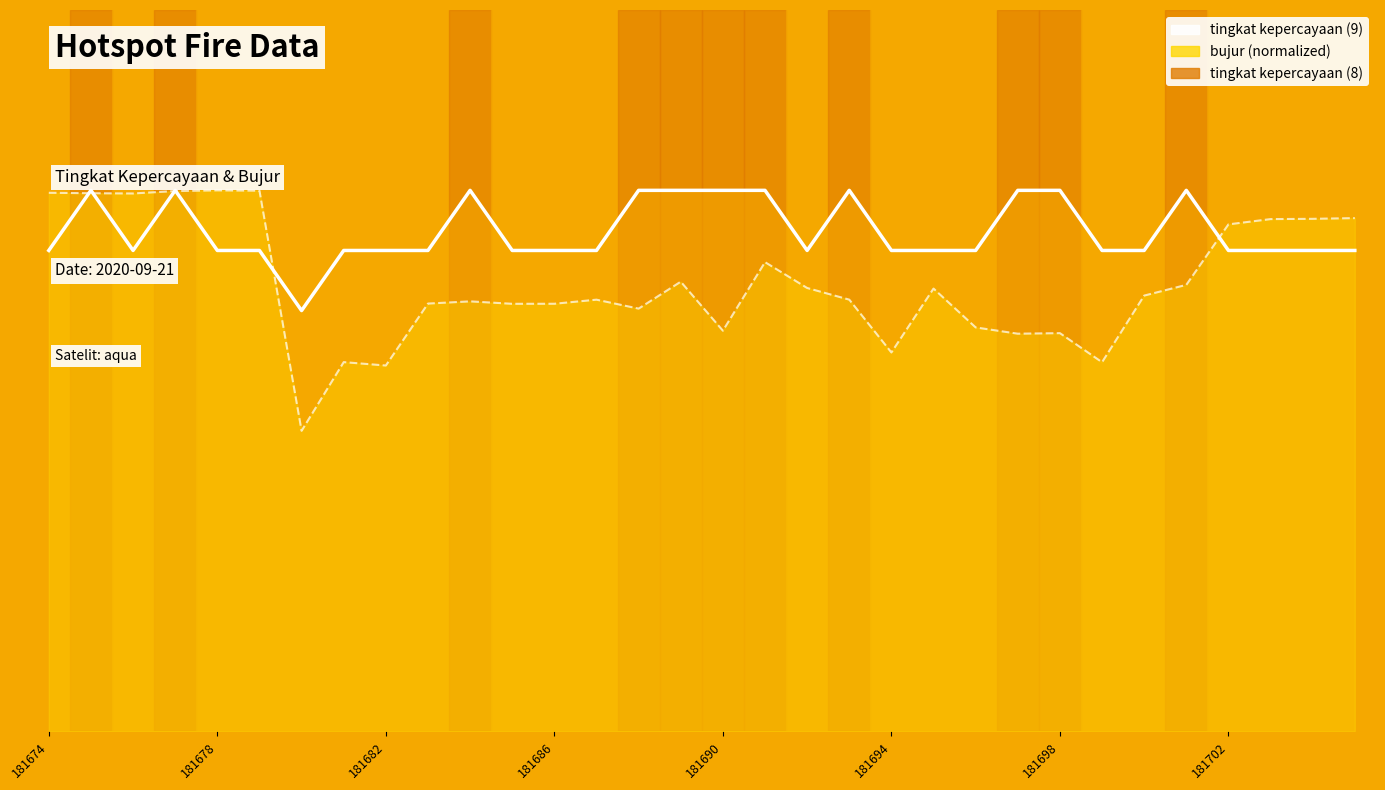

How many times do bujur (norm) and tingkat kepercayaan cross each other?

6